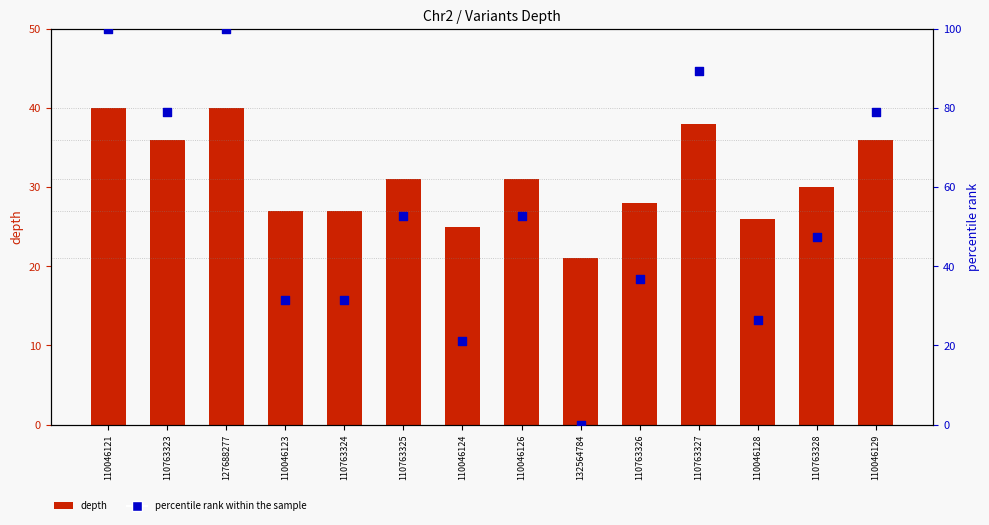

Is the value of depth at 110763324 greater than the value of percentile rank within the sample at 110046126?

No